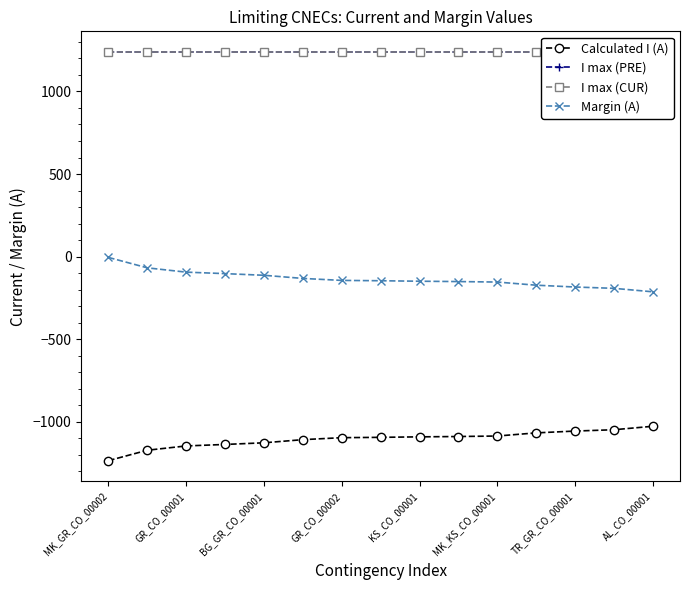

At how many categories does at least one series exceed -1201?

15